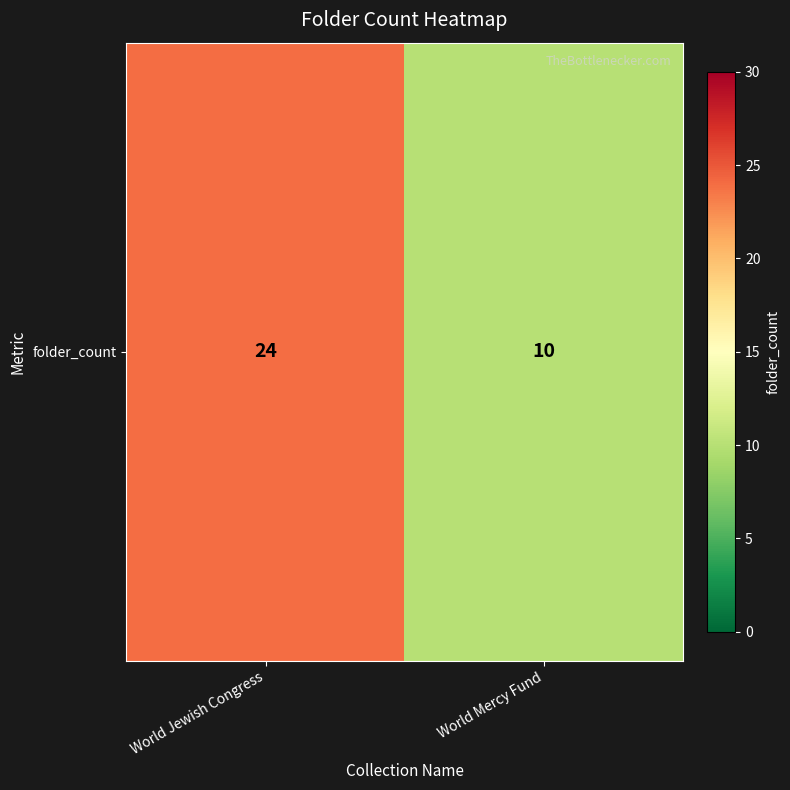

How many values are between 10 and 24?

2